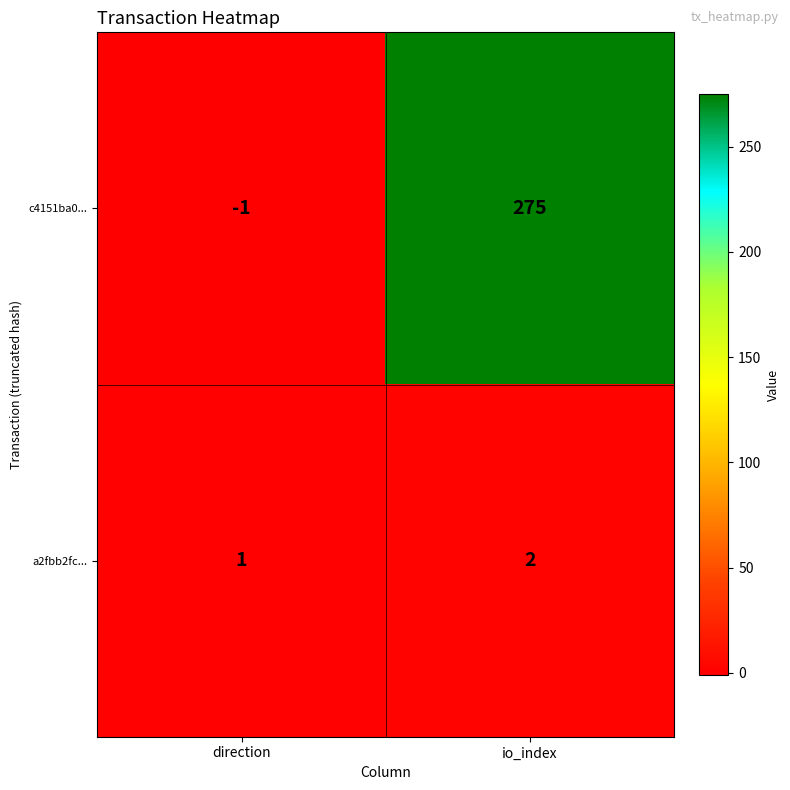

How many positive values does the c4151ba0... series have?

1